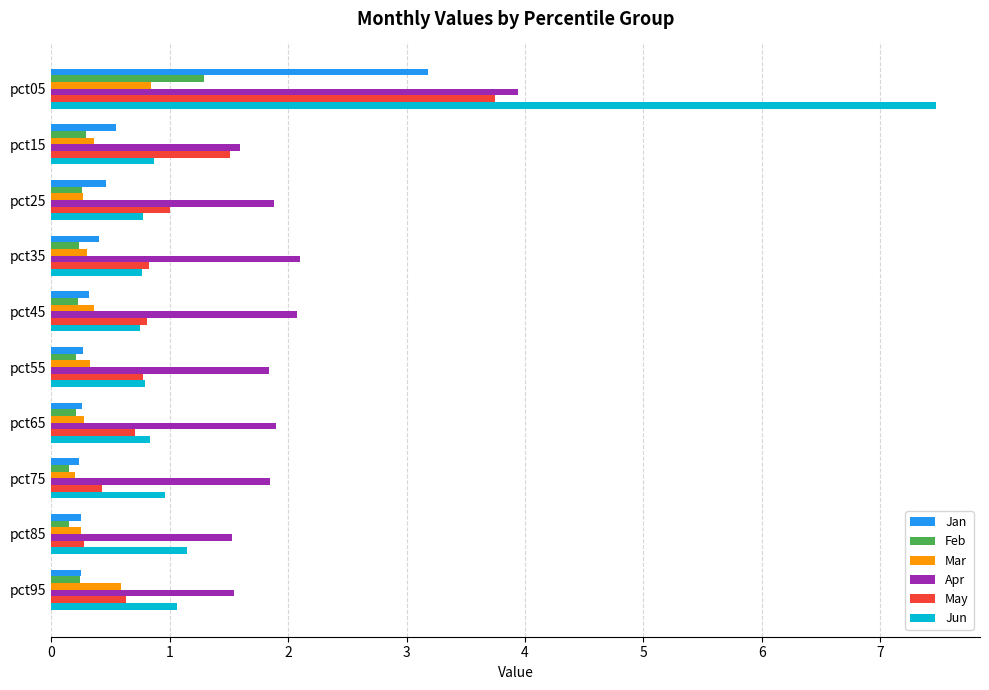

True or false: Jun has a value of 1.4 at pct55.

False